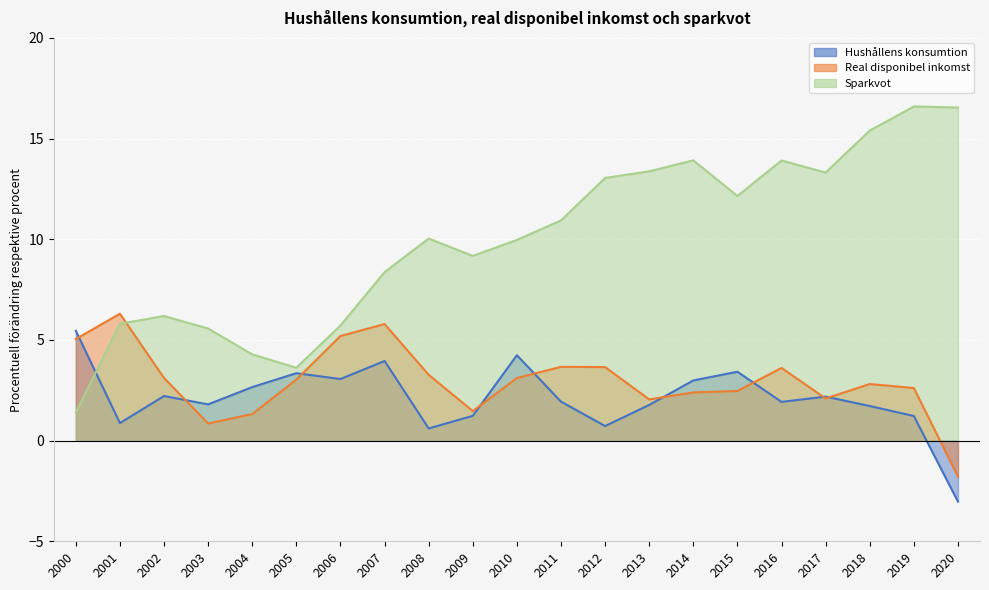

Between 2003 and 2010, which series saw the biggest shift?

Sparkvot